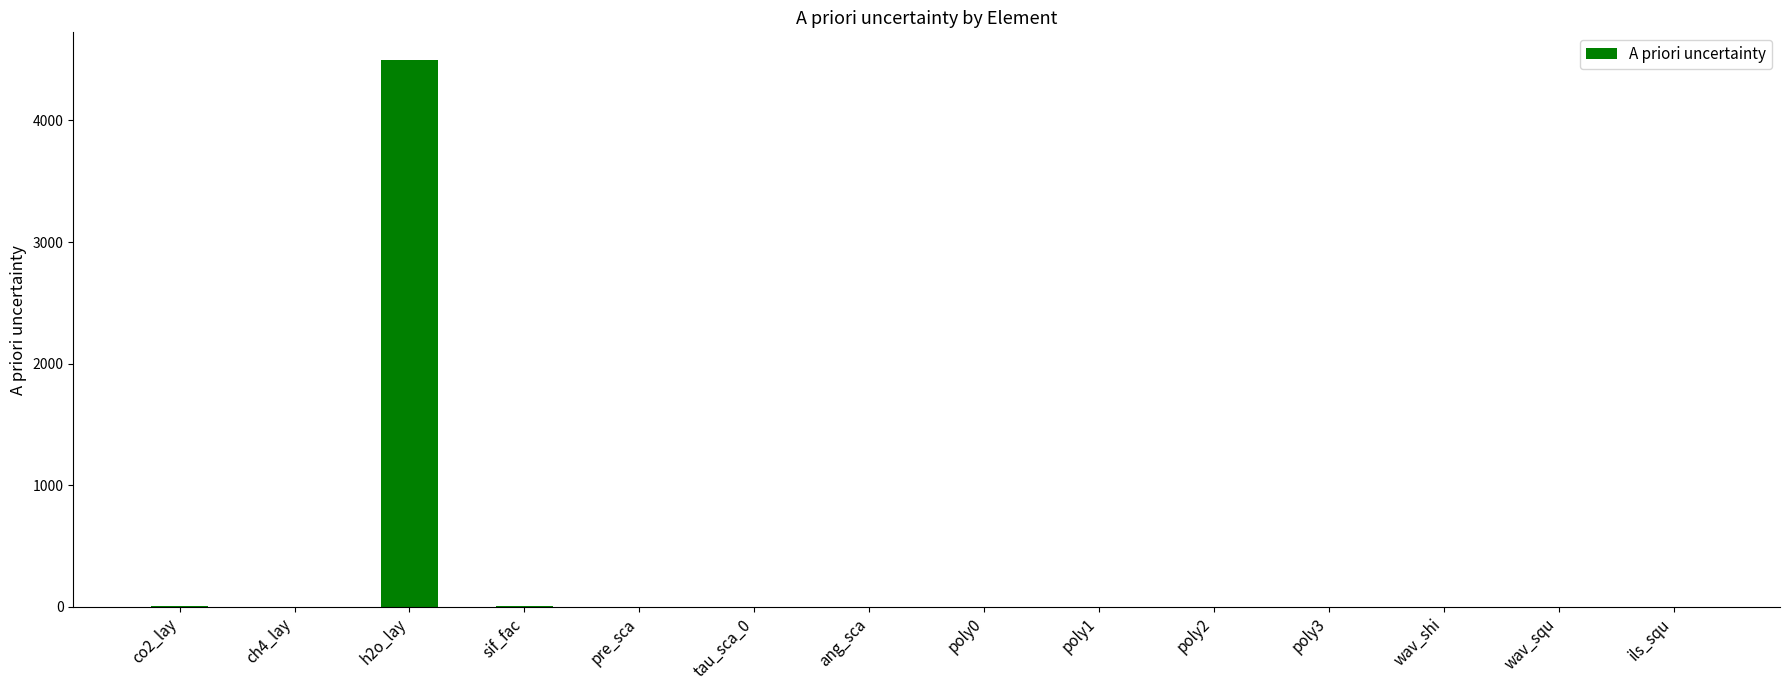

What is the sum of all values?

4513.4